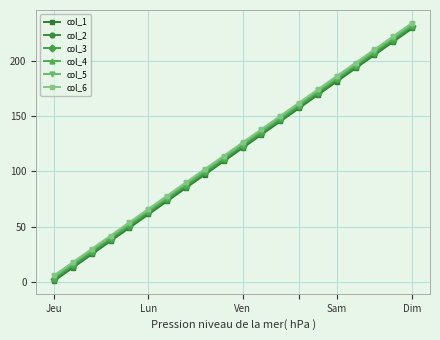

Reading right to left, transcribe all the data shown in this chart.

col_1: 229	217	205	193	181	169	157	145	133	121	109	97	85	73	61	49	37	25	13	1
col_2: 230	218	206	194	182	170	158	146	134	122	110	98	86	74	62	50	38	26	14	2
col_3: 231	219	207	195	183	171	159	147	135	123	111	99	87	75	63	51	39	27	15	3
col_4: 232	220	208	196	184	172	160	148	136	124	112	100	88	76	64	52	40	28	16	4
col_5: 233	221	209	197	185	173	161	149	137	125	113	101	89	77	65	53	41	29	17	5
col_6: 234	222	210	198	186	174	162	150	138	126	114	102	90	78	66	54	42	30	18	6